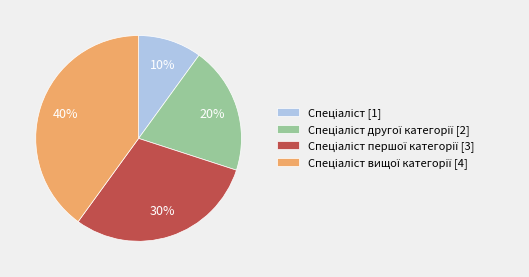

To the nearest percent, what is the average slice percentage?

25%